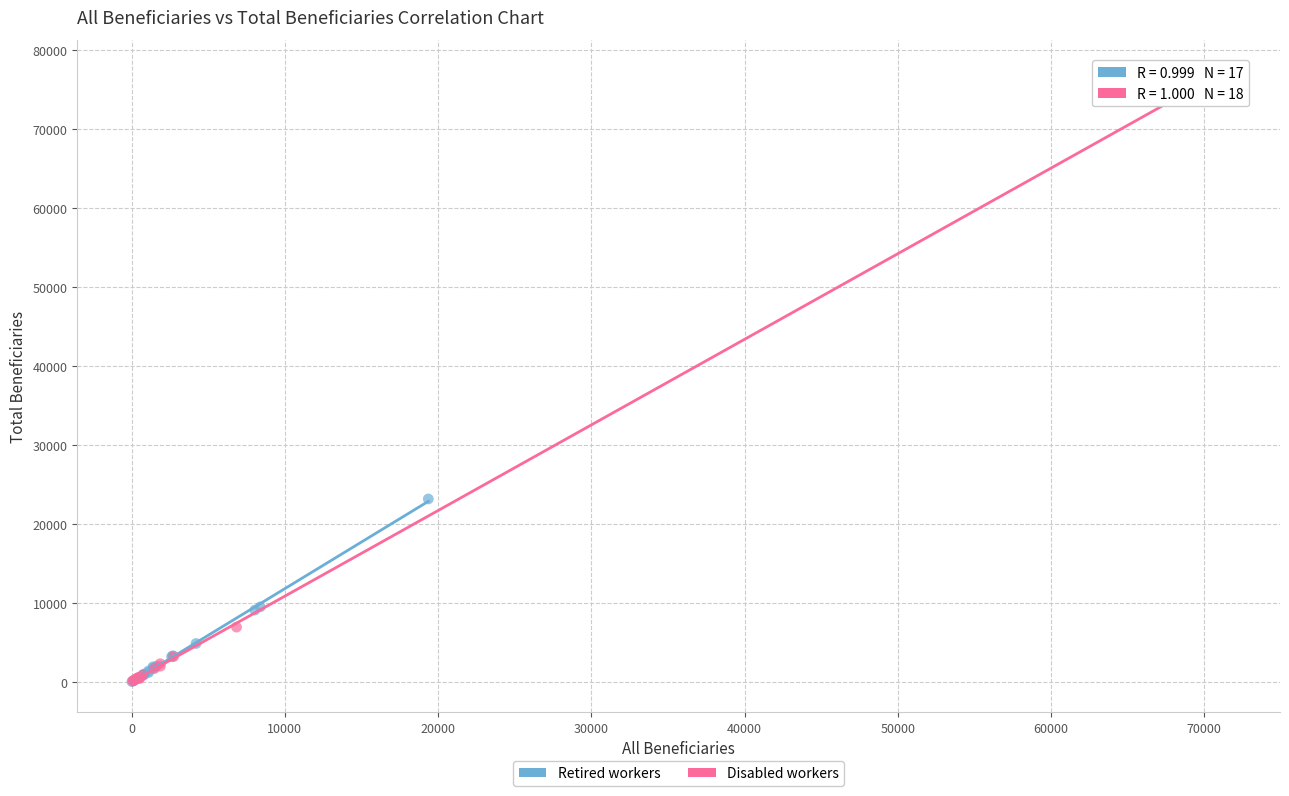

Which series reaches the maximum Y coordinate?

Disabled workers